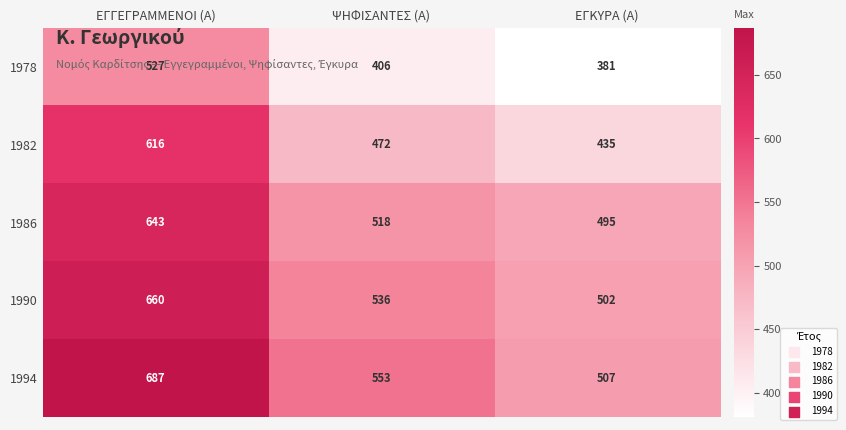

At how many categories does at least one series exceed 565?

1